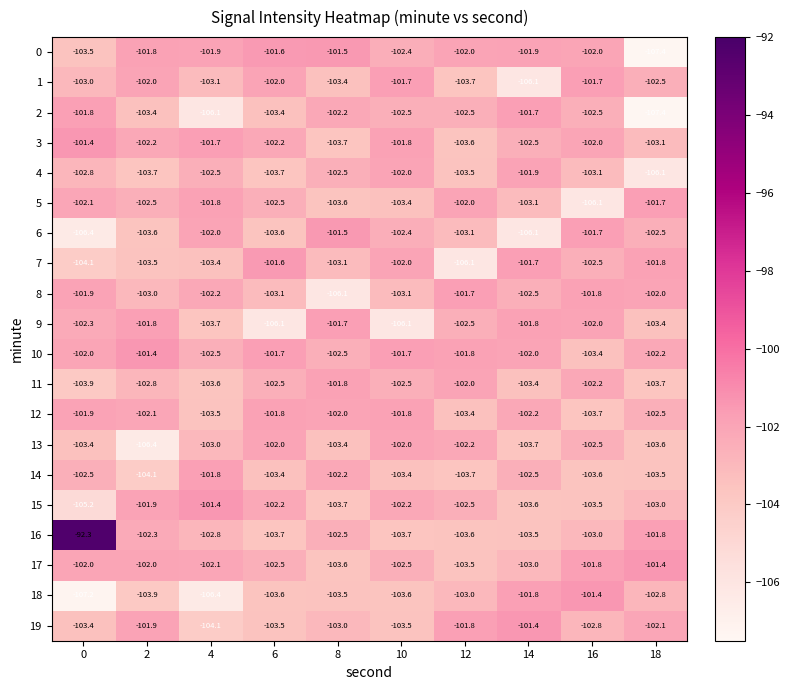

Which series has the largest total across all categories?

16